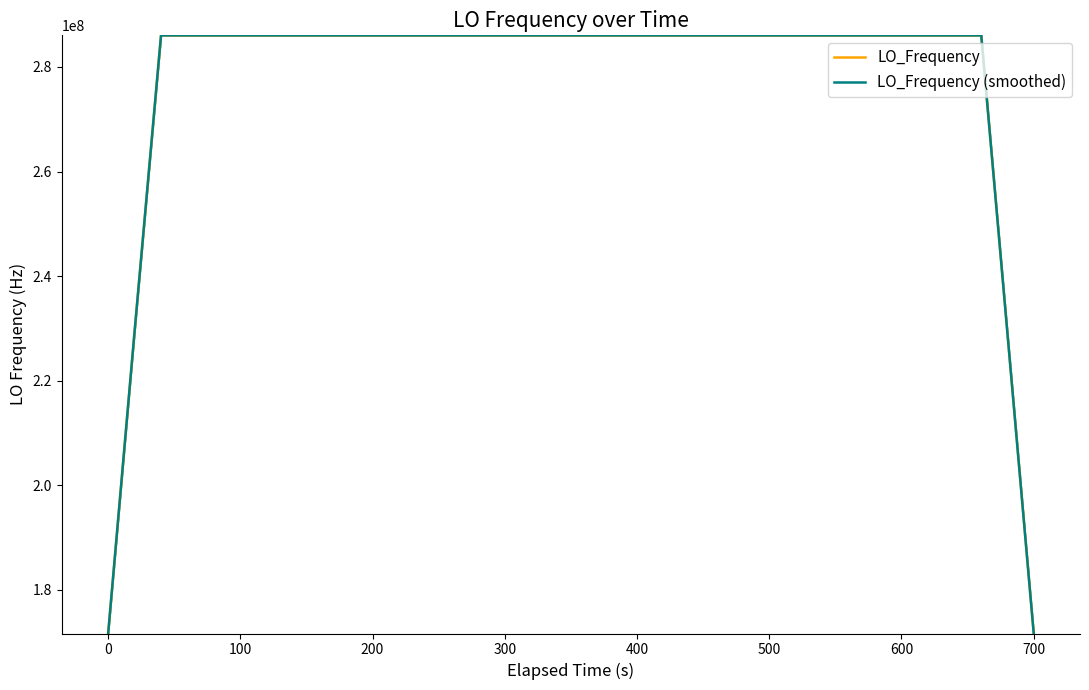

How many interior local valleys does the LO_Frequency series have?

7